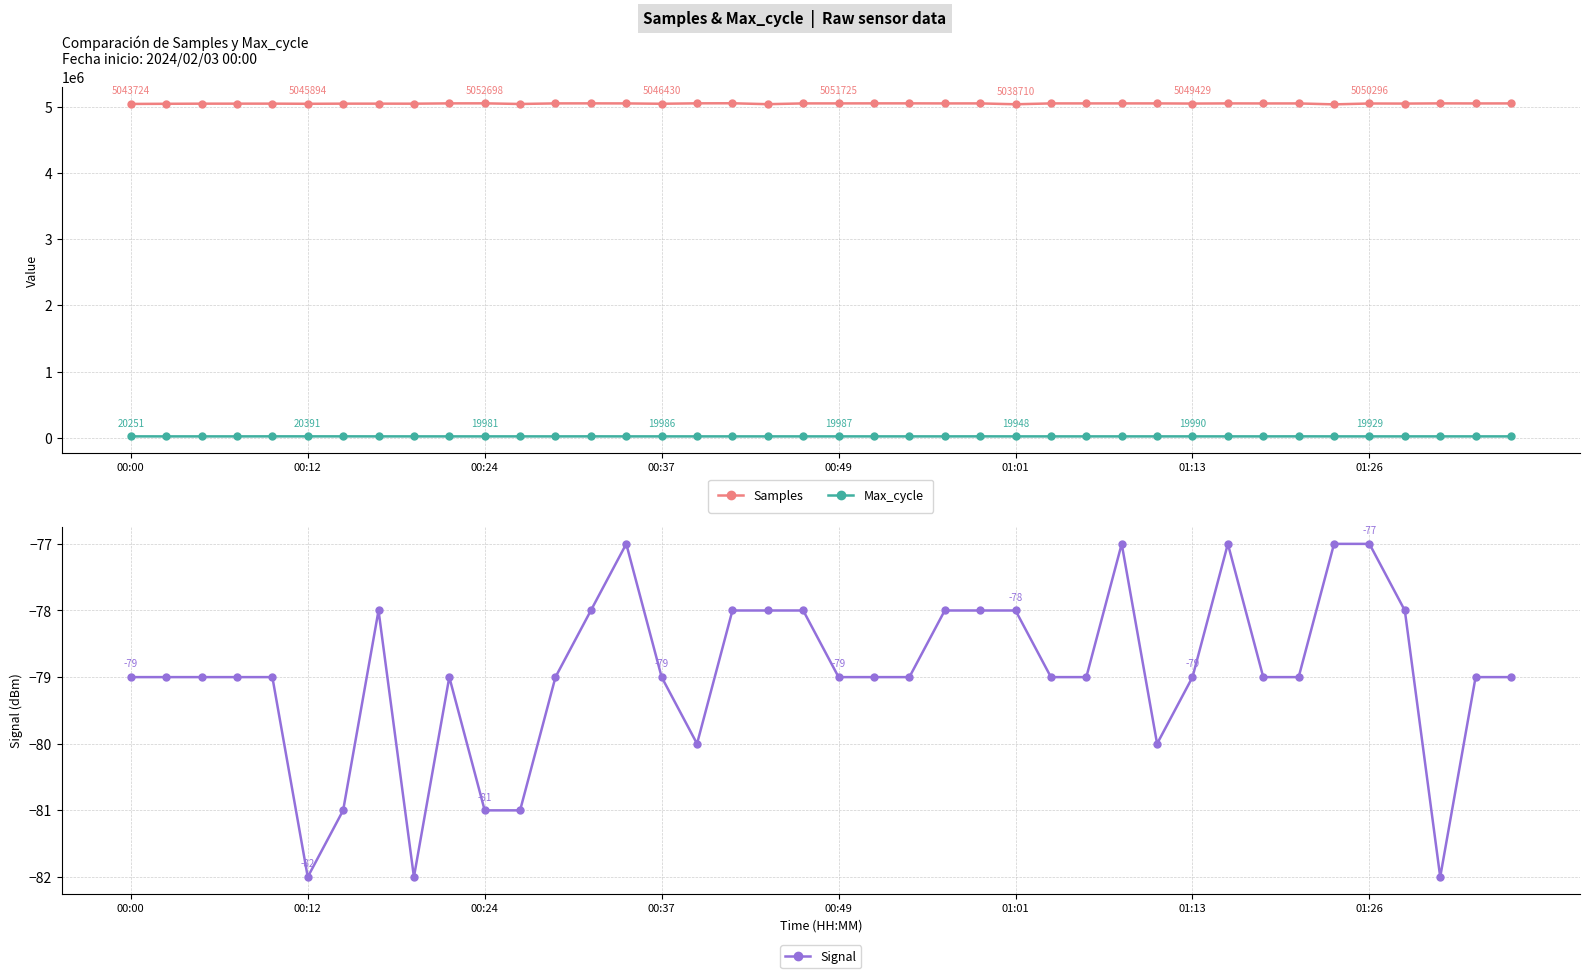

What are all the series names shown in the legend?

Samples, Max_cycle, Signal